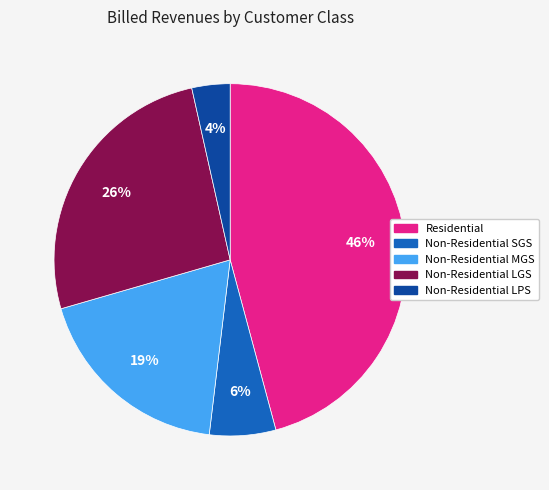

Does Non-Residential MGS represent more than half of the total?

No